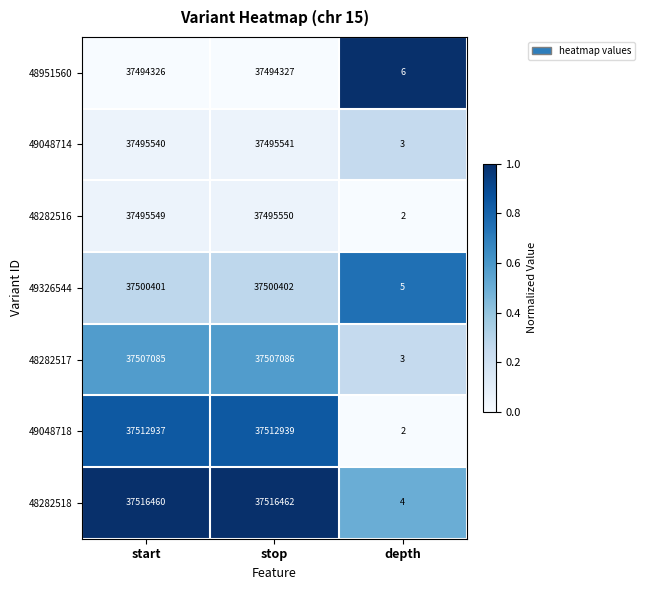

List the labels in order of 49326544 value, largest first.

stop, start, depth